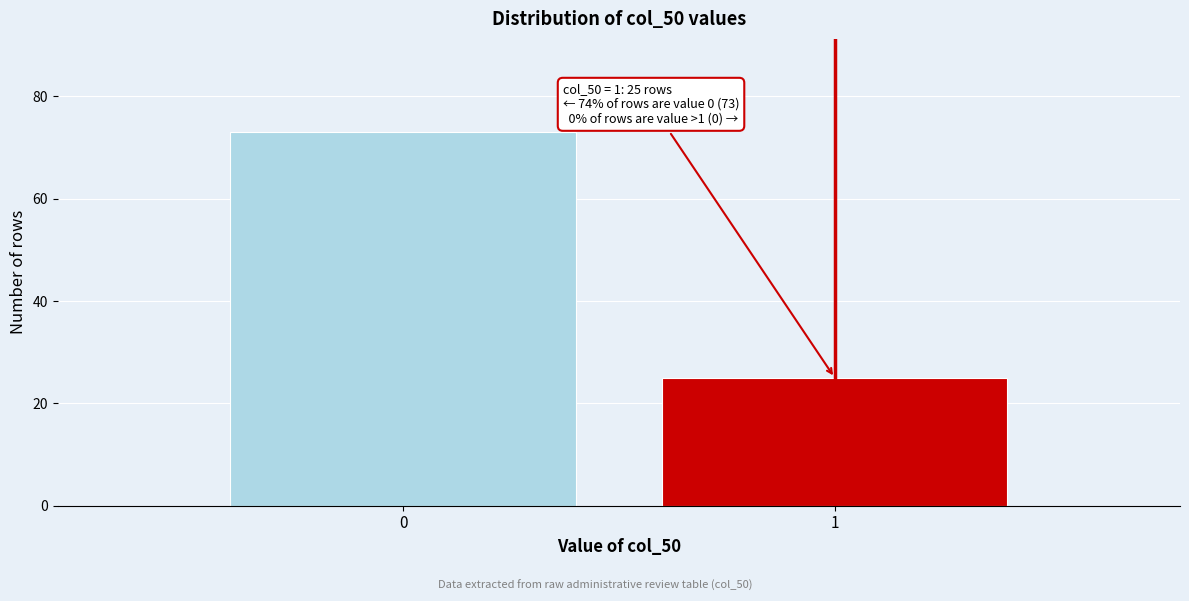

Reading left to right, list all the values displayed in this chart.

0=73	1=25